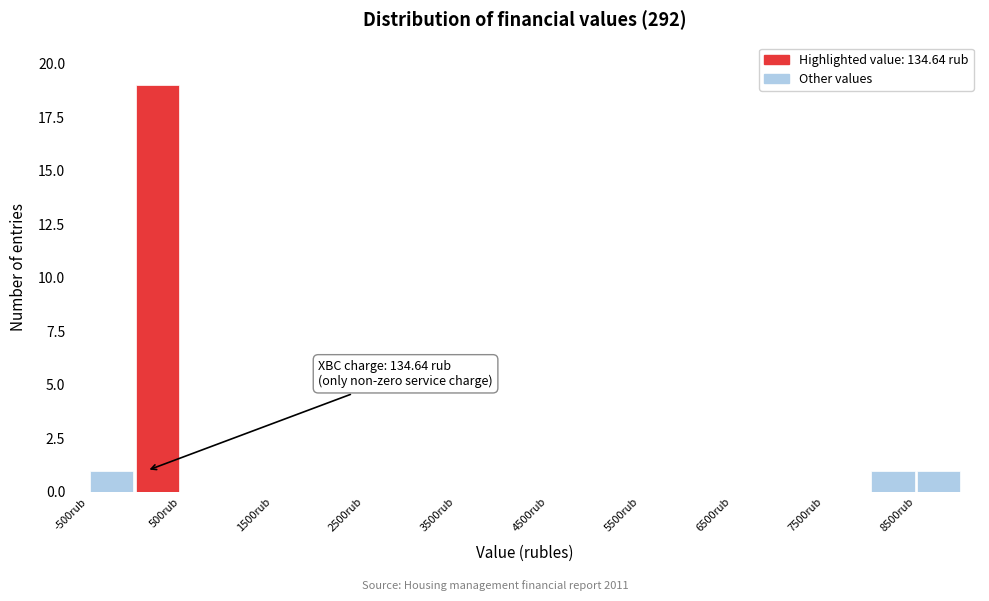

Over which range of the x-axis is the bar tallest?

0 to 500